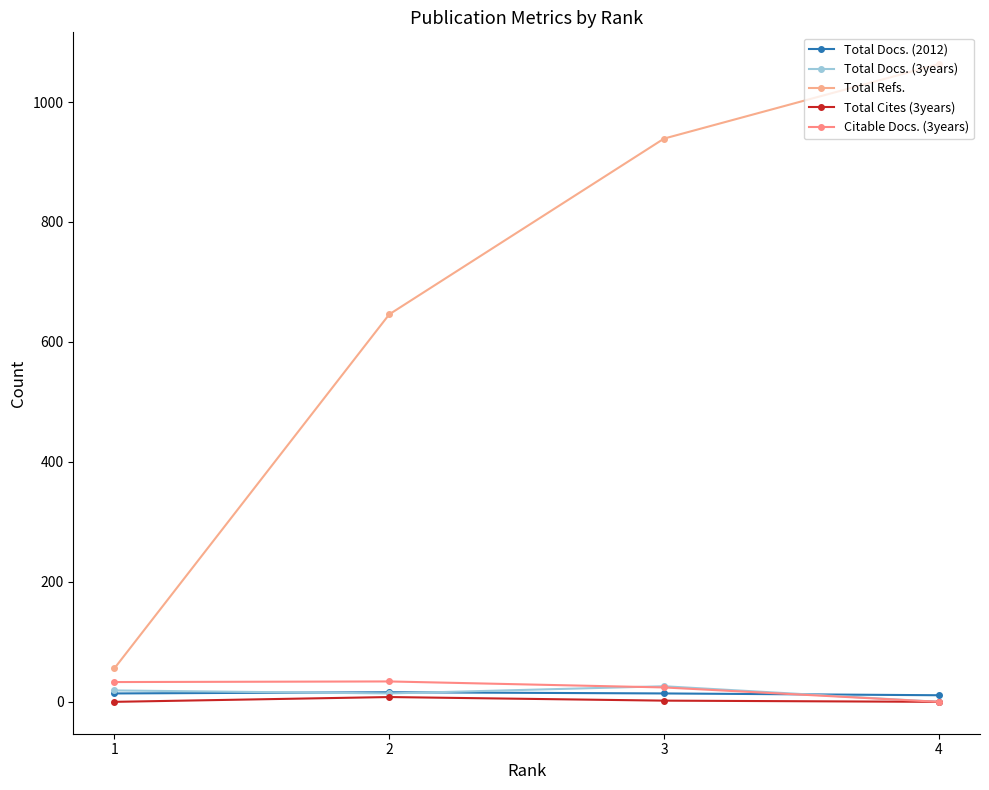

True or false: Total Cites (3years) and Total Docs. (3years) cross at least once.

False